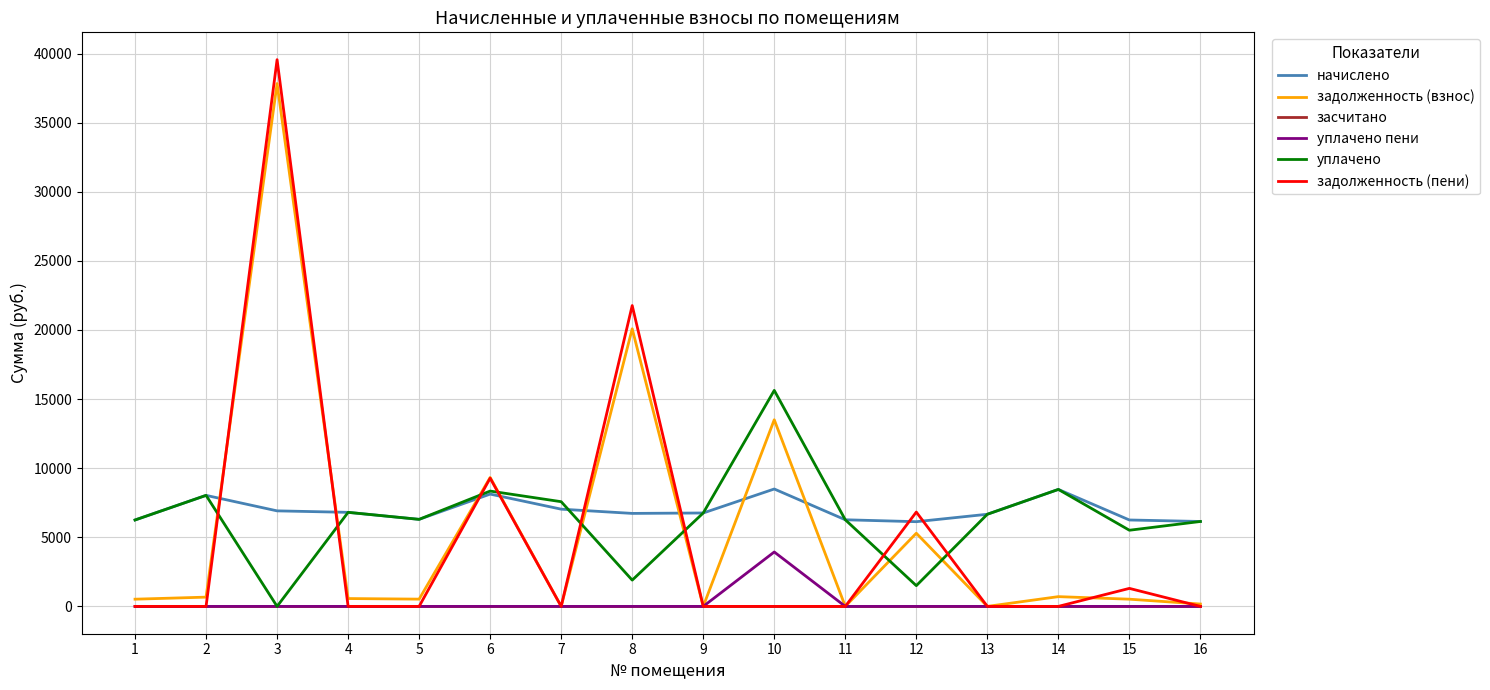

Which series has the largest range (max minus min)?

задолженность (пени)